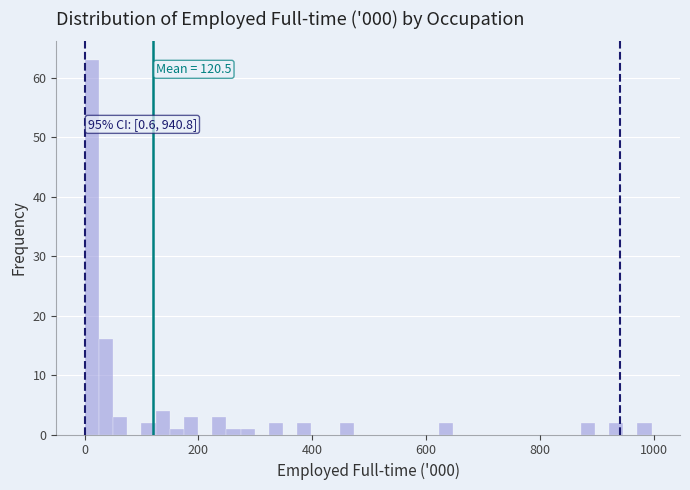

Read against the x-axis, roughly where is the centre of the tallest bar?

20